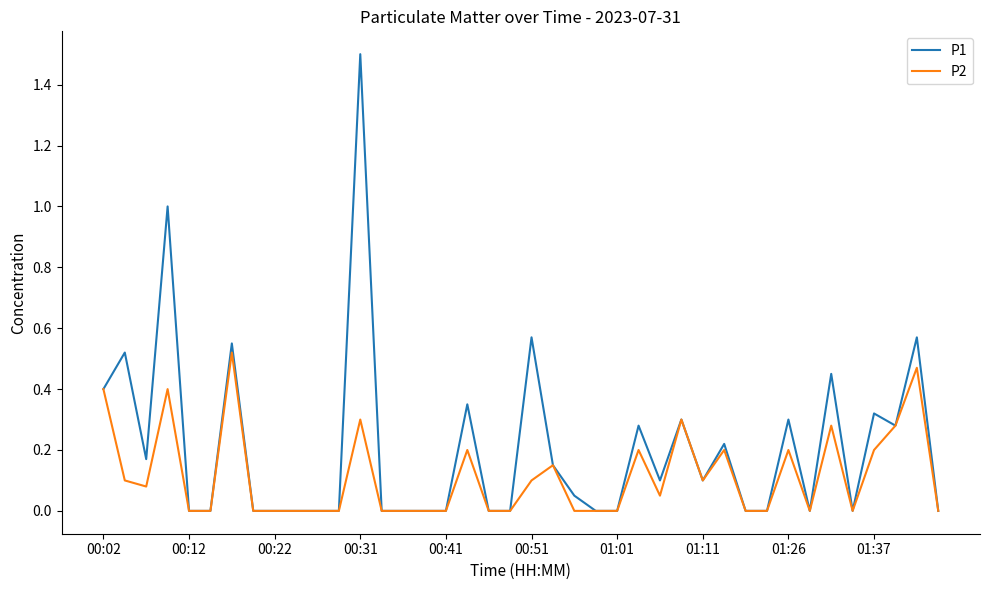

Which series has the widest spread of values?

P1